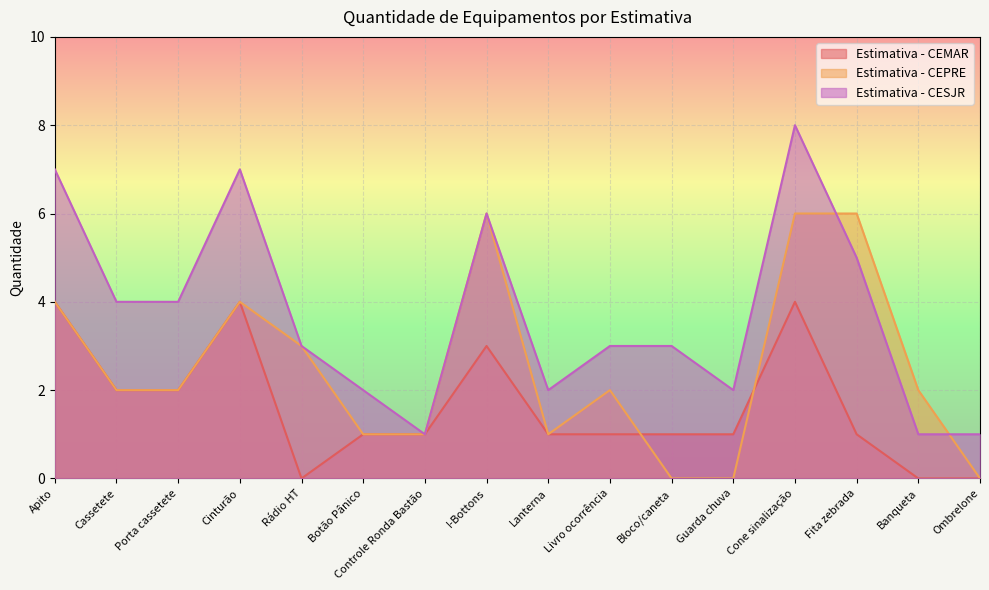

What are all the series names shown in the legend?

Estimativa - CEMAR, Estimativa - CEPRE, Estimativa - CESJR